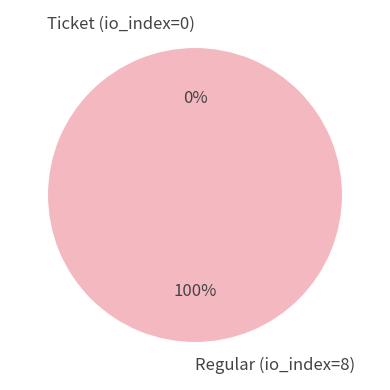

Is it true that Ticket (io_index=0) is 10% of the pie?

False